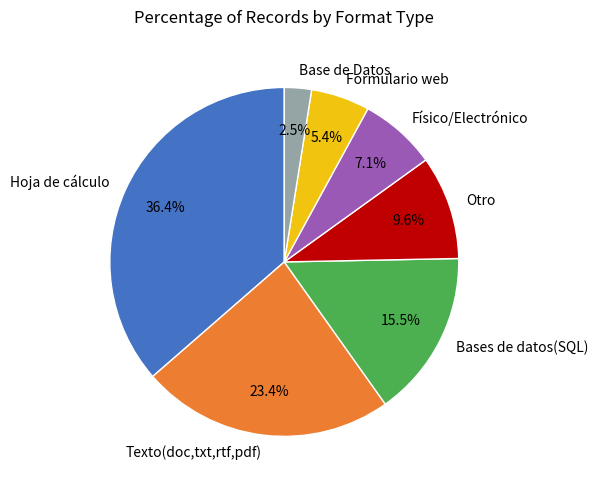

Does Físico/Electrónico account for over 50% of the chart?

No